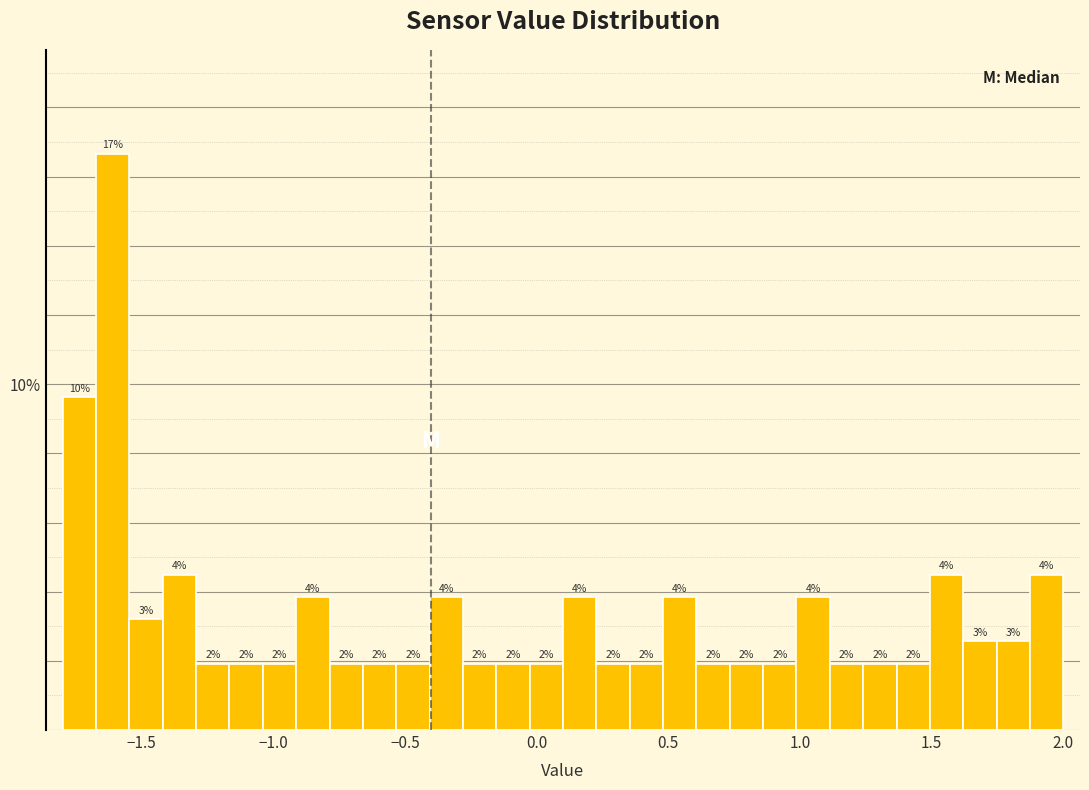

Around what value on the x-axis is the tallest bar? Give the approximate position of its centre, as read against the axis.

-1.60